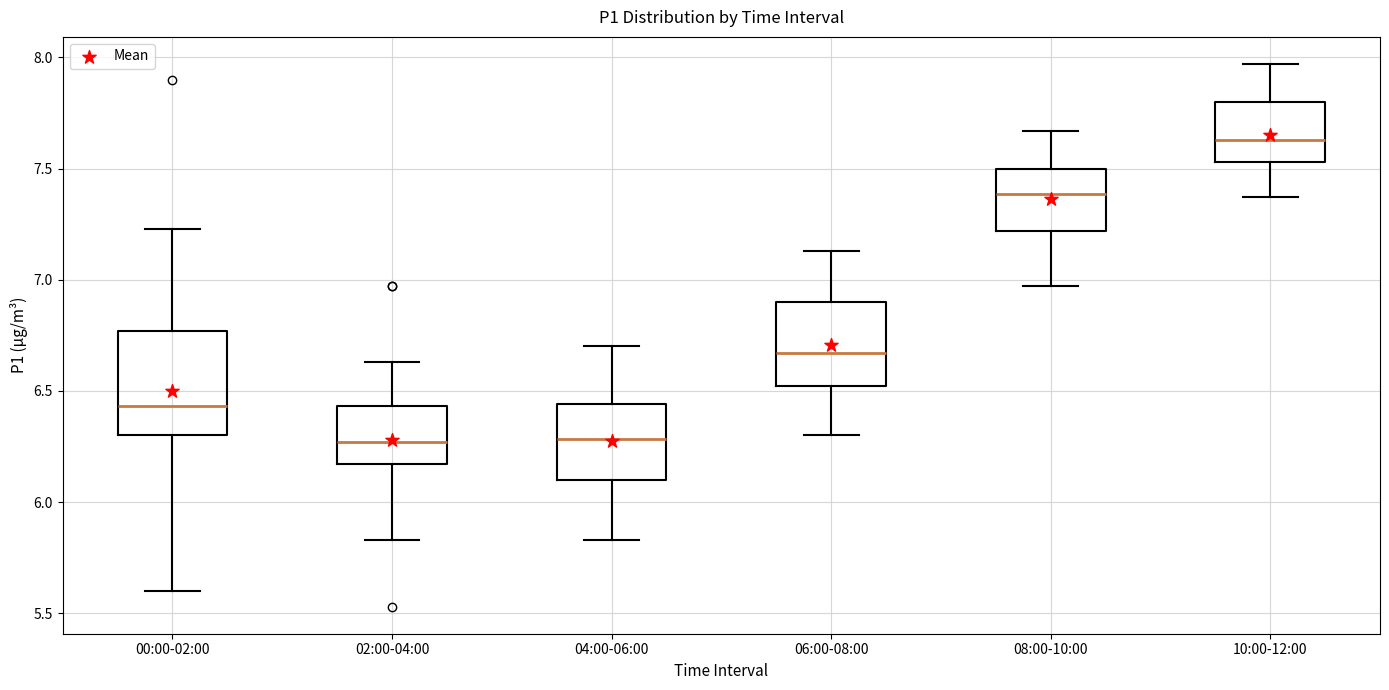

Reading left to right, read every box against the y-axis: the position of its median line, the range the box covers, and the ends of its whiskers. The values are not printed on the chart, so give them approximately, as read against the axis.

00:00-02:00: median 6.45, box 6.30 to 6.75, whiskers 5.60 to 7.25
02:00-04:00: median 6.25, box 6.15 to 6.45, whiskers 5.85 to 6.65
04:00-06:00: median 6.30, box 6.10 to 6.45, whiskers 5.85 to 6.70
06:00-08:00: median 6.65, box 6.50 to 6.90, whiskers 6.30 to 7.15
08:00-10:00: median 7.40, box 7.20 to 7.50, whiskers 6.95 to 7.65
10:00-12:00: median 7.65, box 7.55 to 7.80, whiskers 7.35 to 7.95